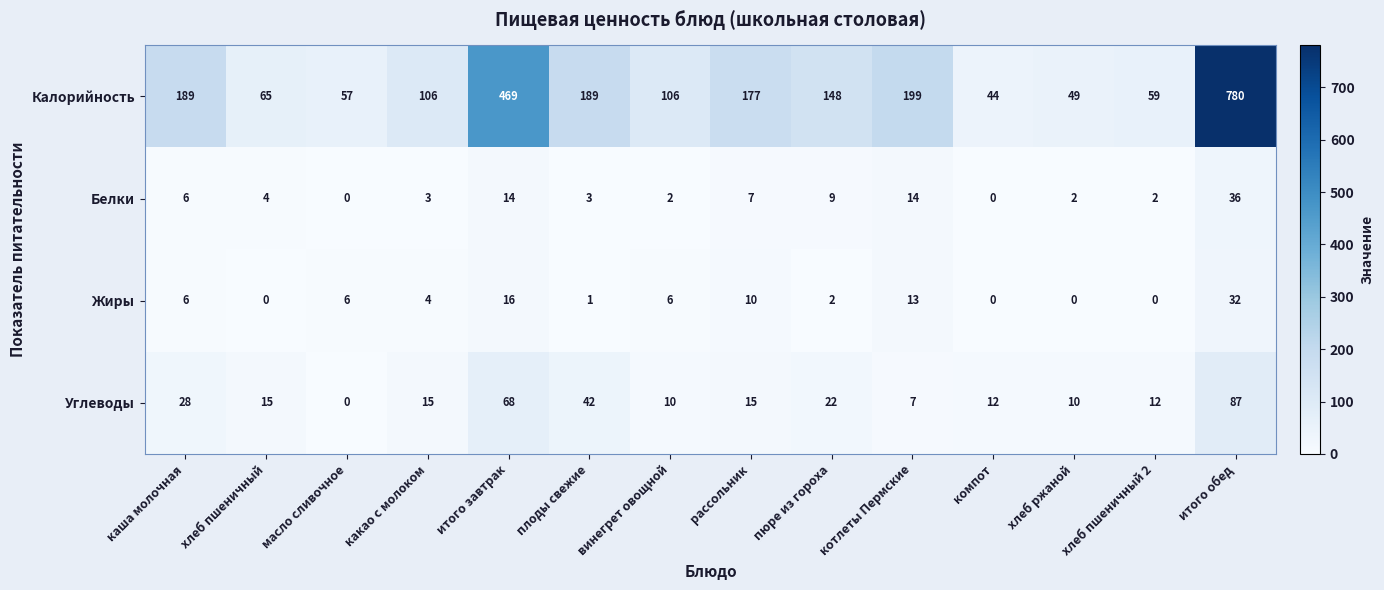

The value of Жиры at какао с молоком is 6. True or false?

False